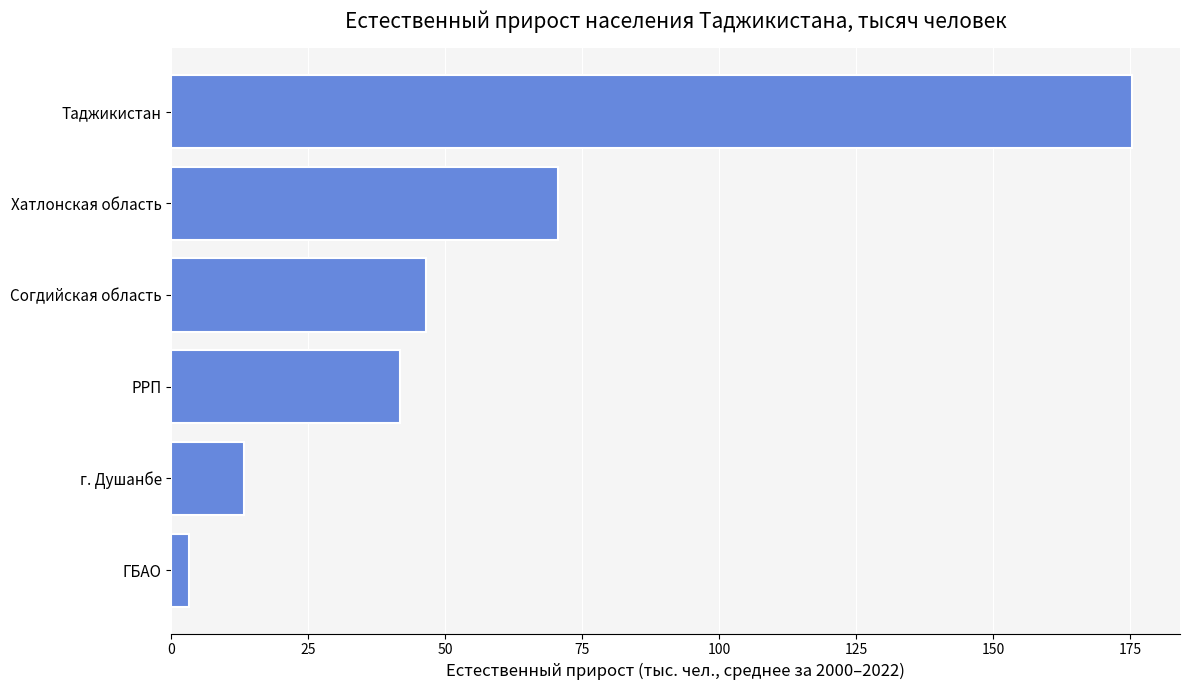

The chart shows a value of 41.8 at РРП. True or false?

True